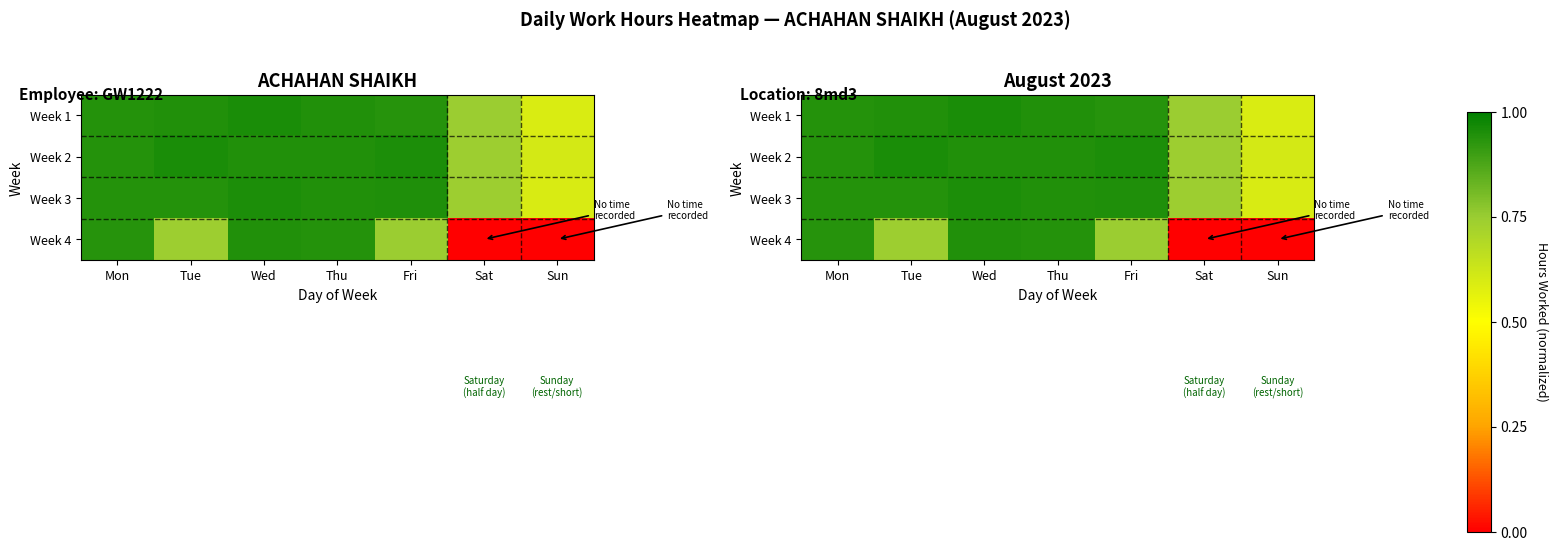

Rank the categories by Week 1 value from lowest to highest.

Sun, Sat, Fri, Mon, Thu, Tue, Wed